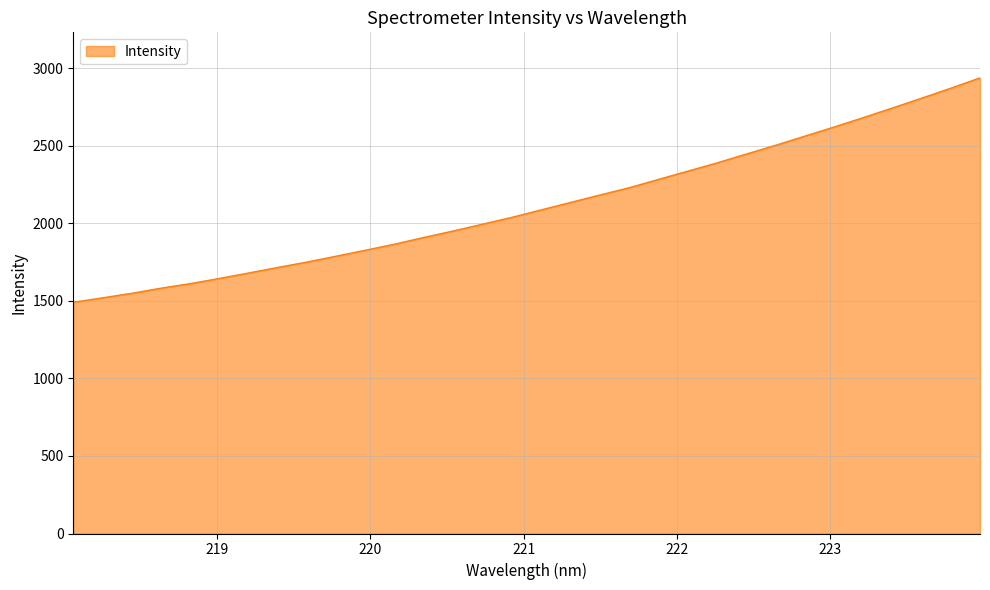

What is the minimum value shown in the chart?

1490.3